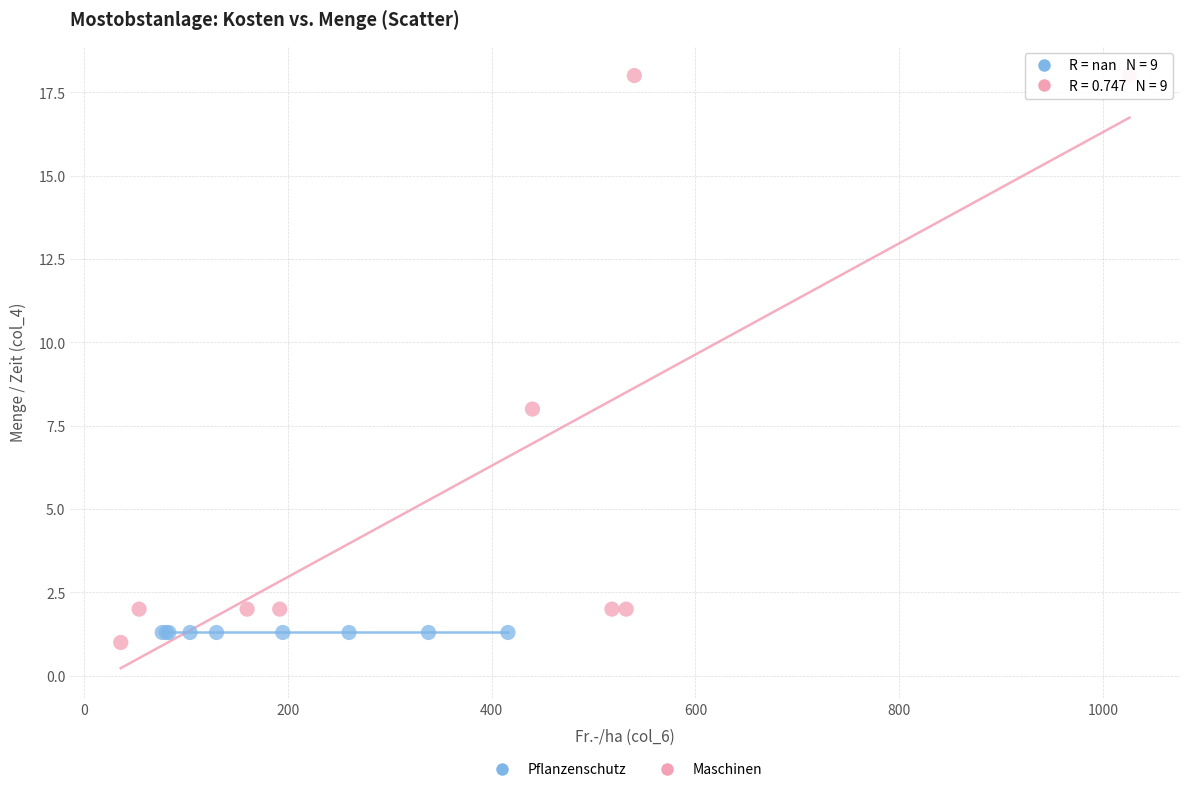

Which series contains the highest Y value?

Maschinen